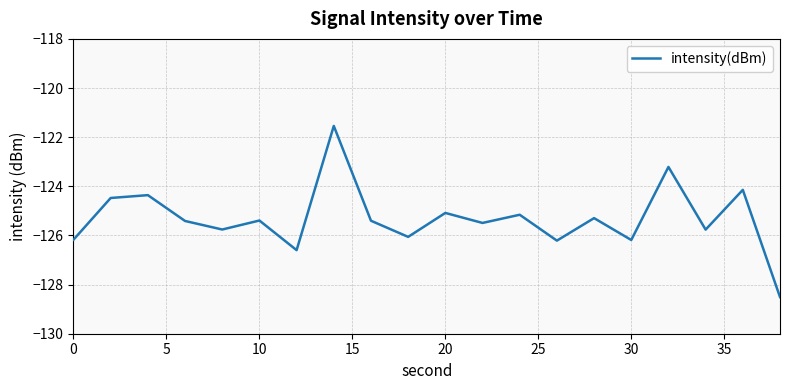

What is the smallest value displayed?

-128.5